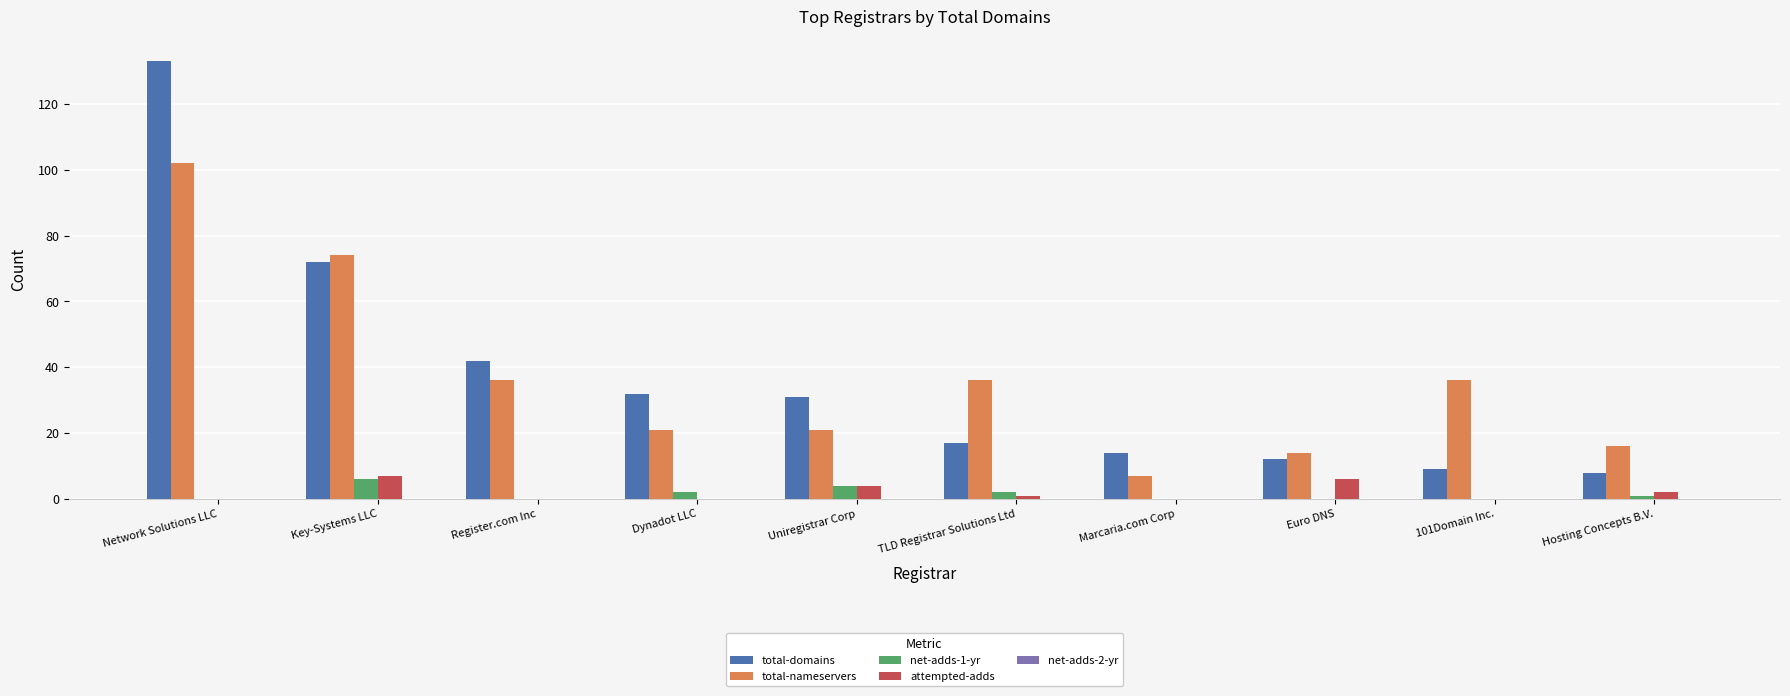

Read the attempted-adds value at Euro DNS.

6